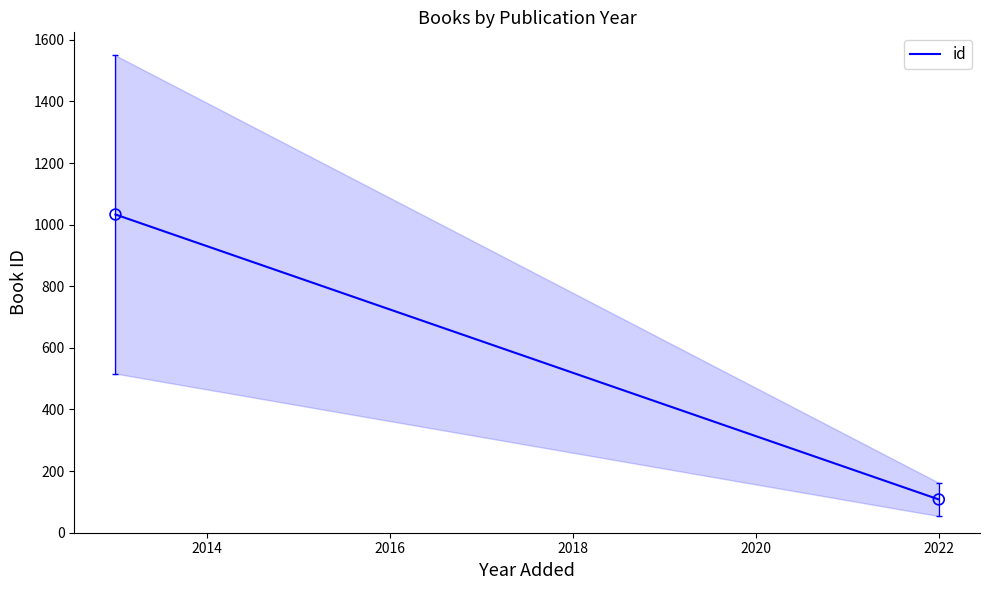

What is the range of Y values (max minus min)?

925